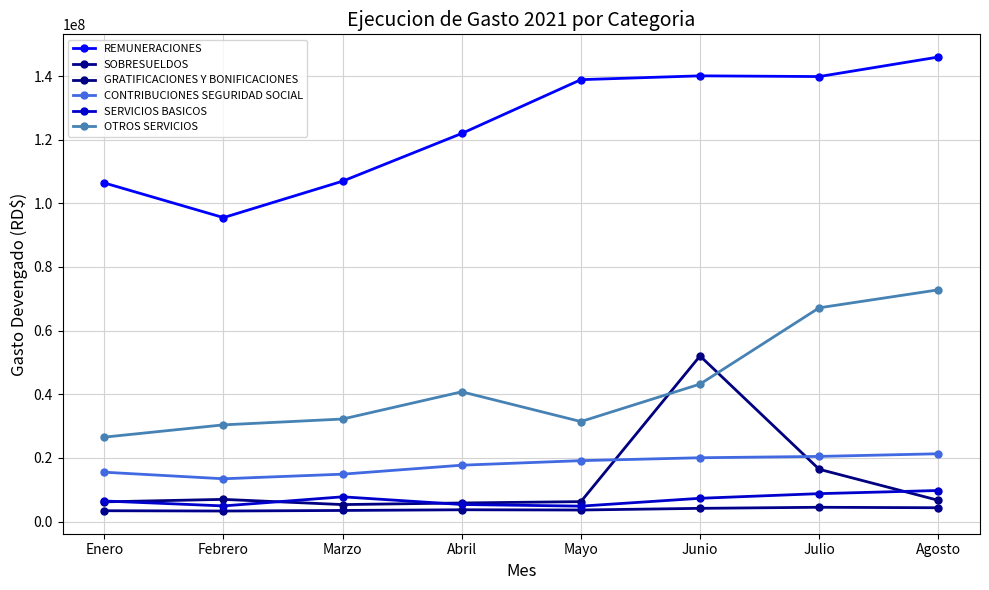

True or false: GRATIFICACIONES Y BONIFICACIONES has more than 1 interior local peaks.

True